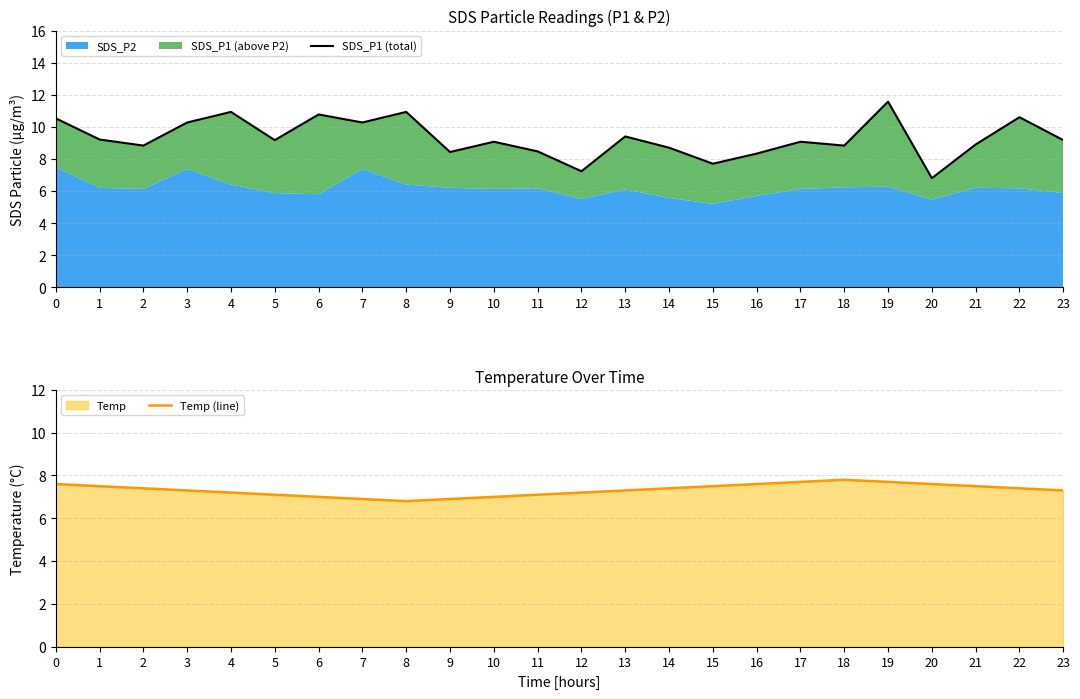

Reading left to right, transcribe all the data shown in this chart.

SDS_P1 (total): 0=10.5	1=9.2	2=8.8	3=10.3	4=10.9	5=9.2	6=10.8	7=10.3	8=10.9	9=8.4	10=9.1	11=8.5	12=7.2	13=9.4	14=8.7	15=7.7	16=8.3	17=9.1	18=8.8	19=11.6	20=6.8	21=8.9	22=10.6	23=9.2
Temp (line): 0=7.6	1=7.5	2=7.4	3=7.3	4=7.2	5=7.1	6=7.0	7=6.9	8=6.8	9=6.9	10=7.0	11=7.1	12=7.2	13=7.3	14=7.4	15=7.5	16=7.6	17=7.7	18=7.8	19=7.7	20=7.6	21=7.5	22=7.4	23=7.3